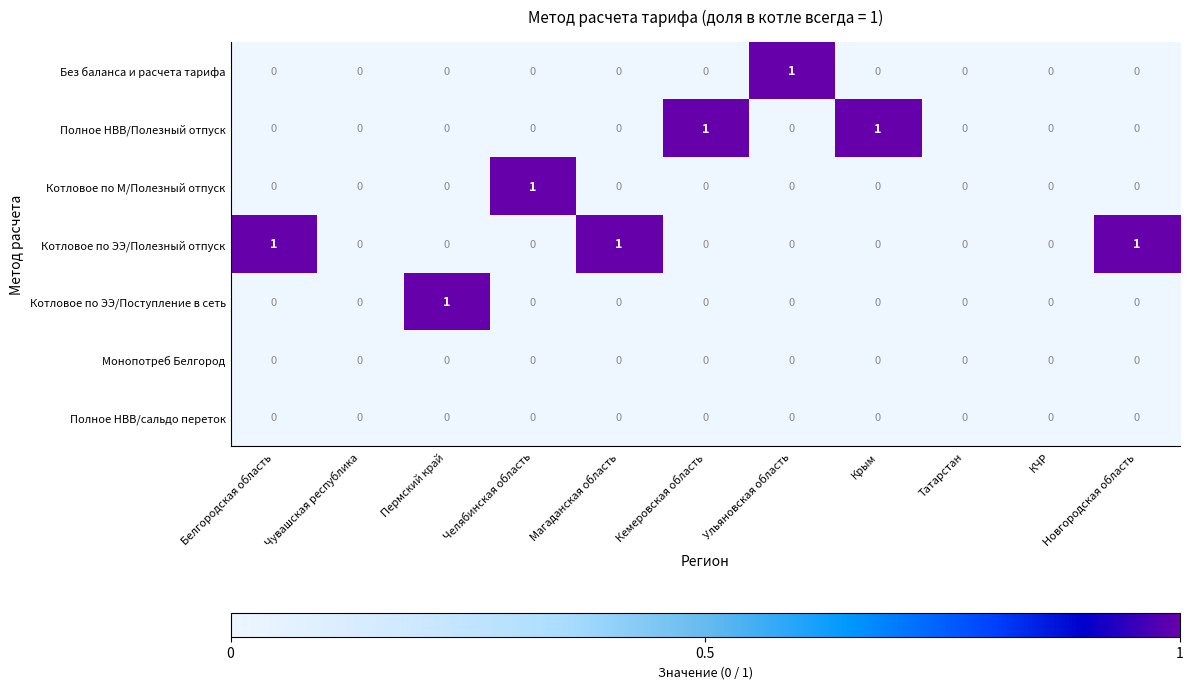

At which label does Без баланса и расчета тарифа reach its peak?

Ульяновская область